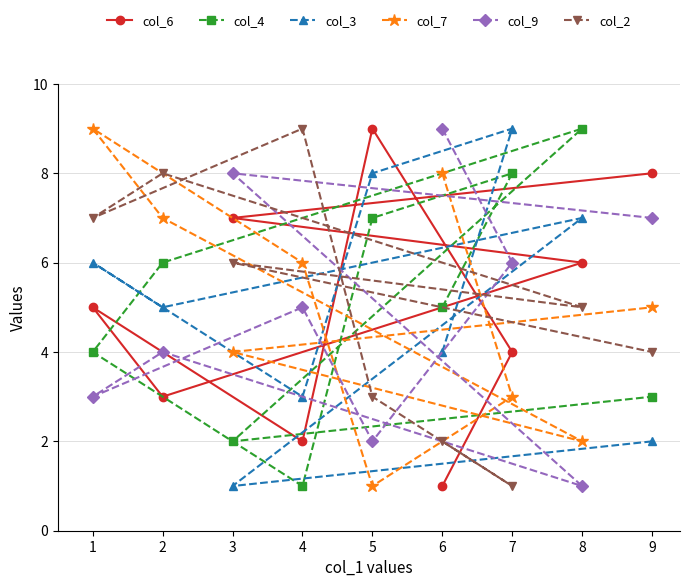

What is the value of the col_4 point at the 6th from the left?

5